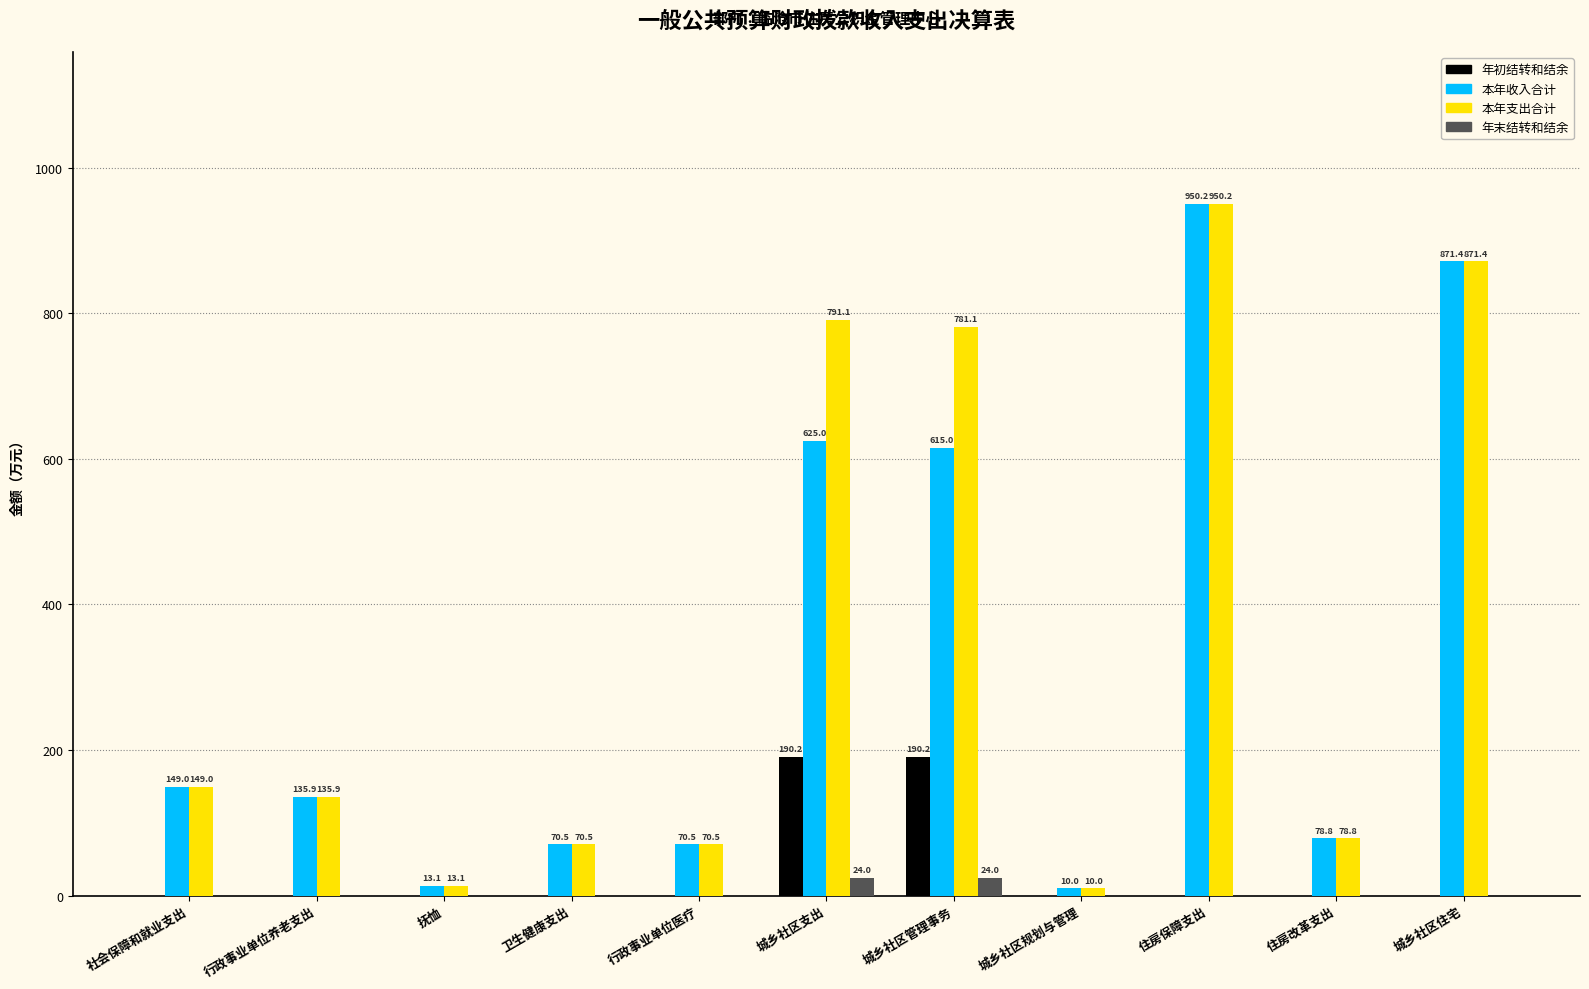

At which label is 本年支出合计 closest to 480?

城乡社区管理事务